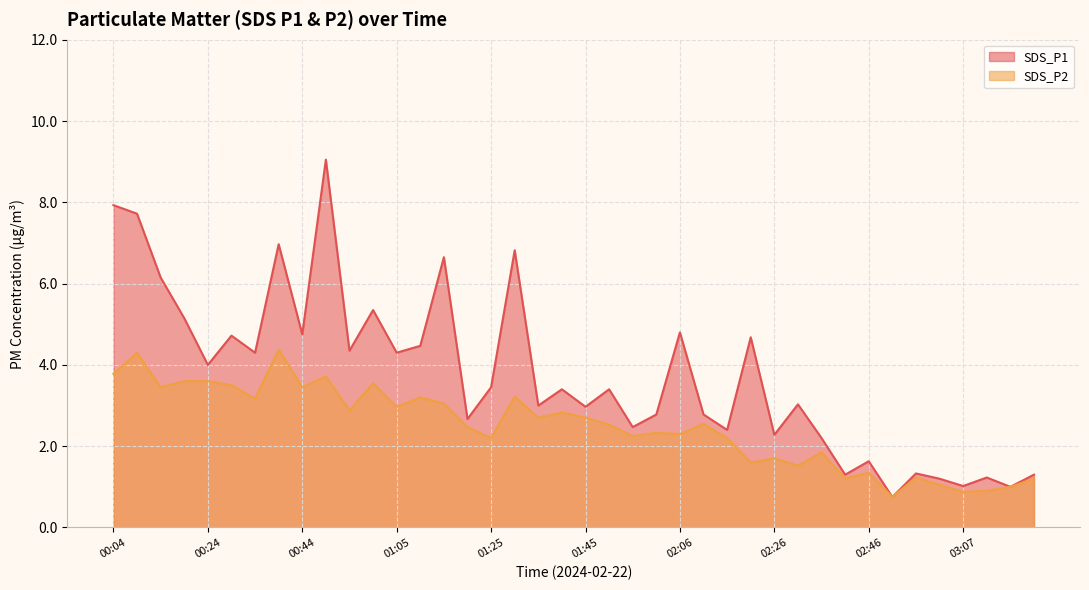

At which label is SDS_P1 closest to 4?

00:24